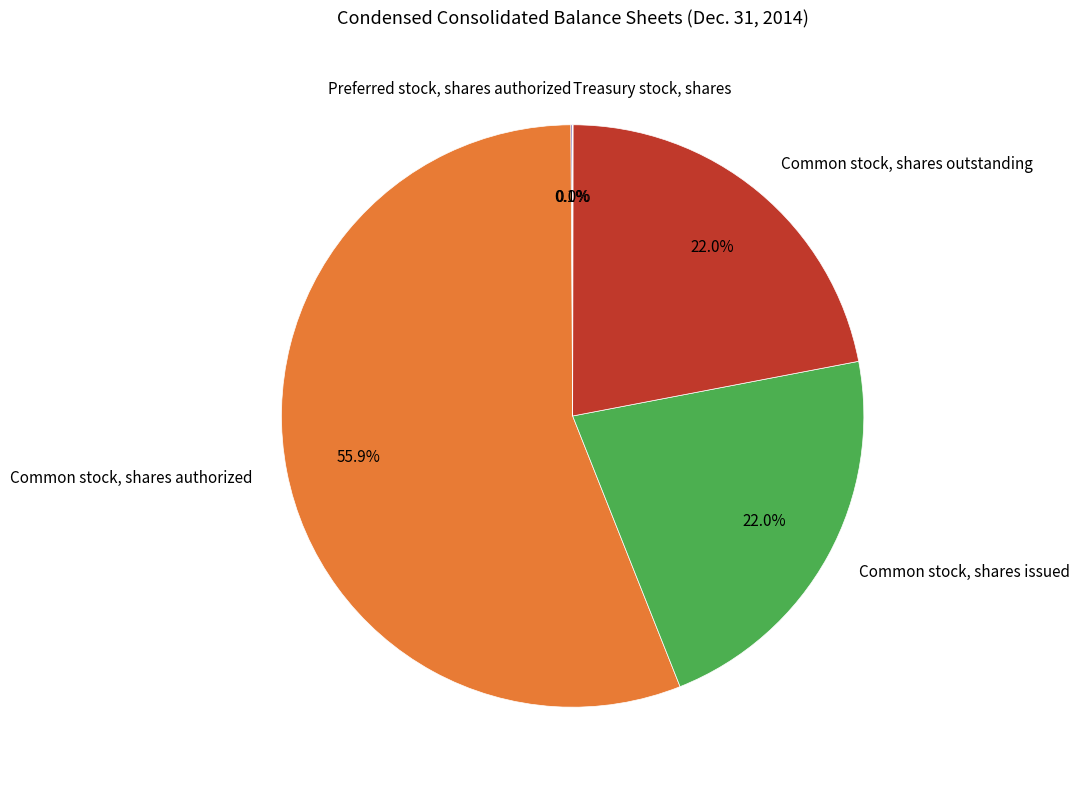

What percentage do Common stock, shares authorized and Common stock, shares outstanding together represent?

77.9%